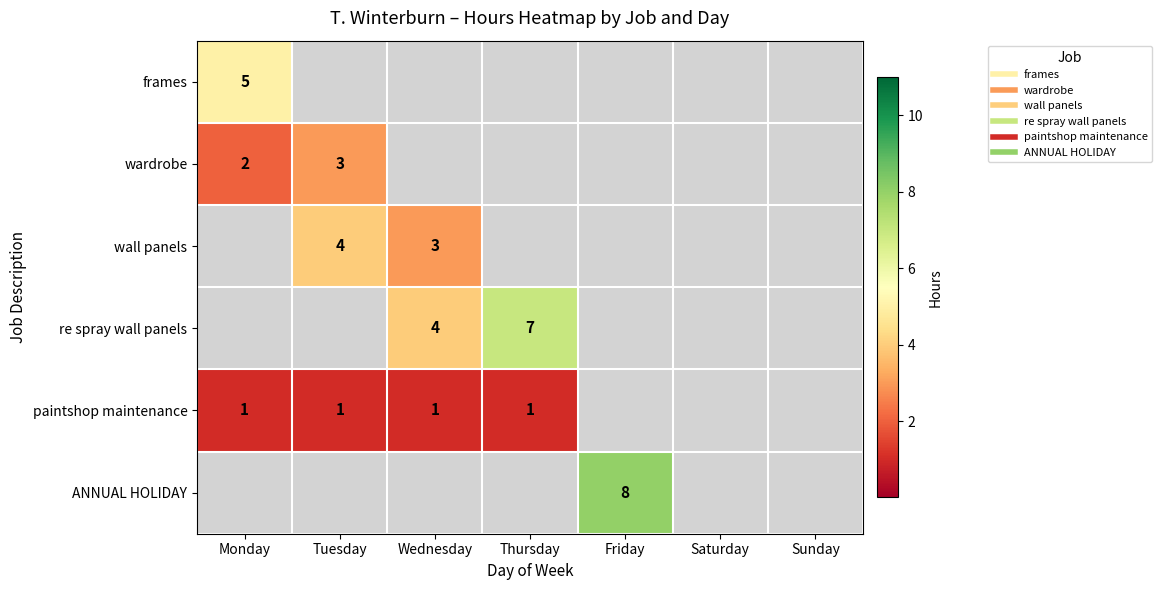

The re spray wall panels series shows -2 at Saturday. True or false?

False